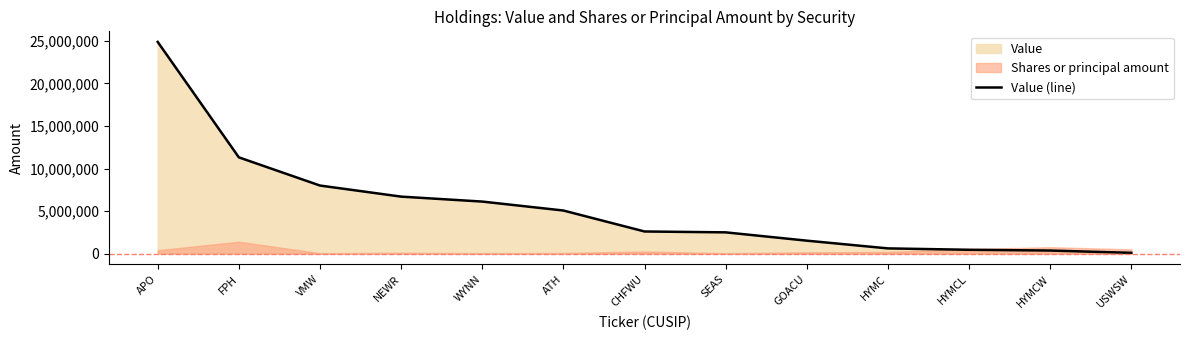

Reading right to left, extract all data points from this chart.

91000	360000	449000	612000	1521000	2497000	2600000	5063000	6115000	6697000	7999000	11312000	24880000